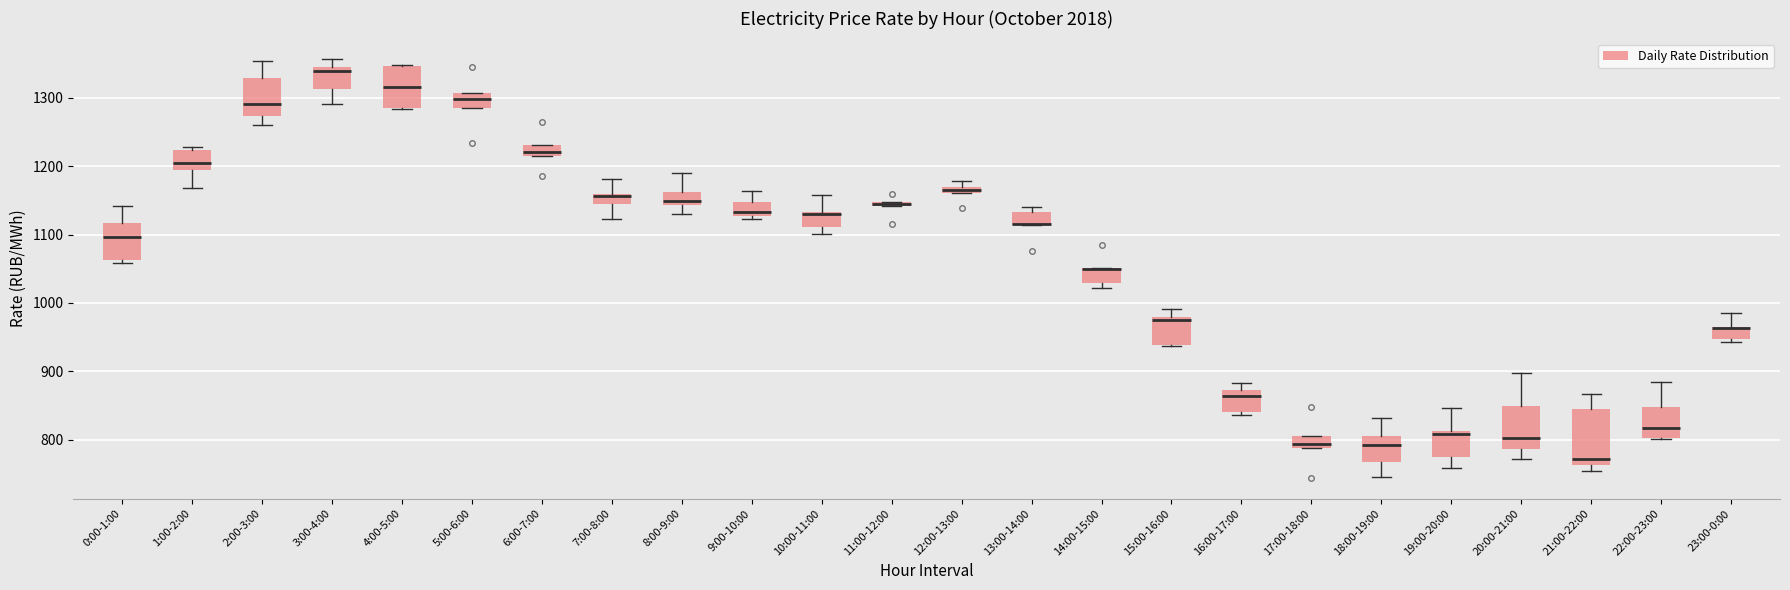

Where does the lower whisker of the box for 18:00-19:00 end on the y-axis? The values are not printed on the chart, so give them approximately, as read against the axis.

750